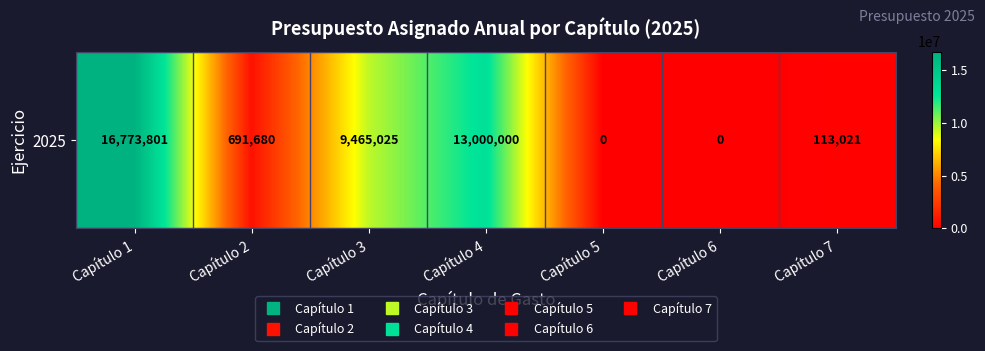

How many values are above zero?

5